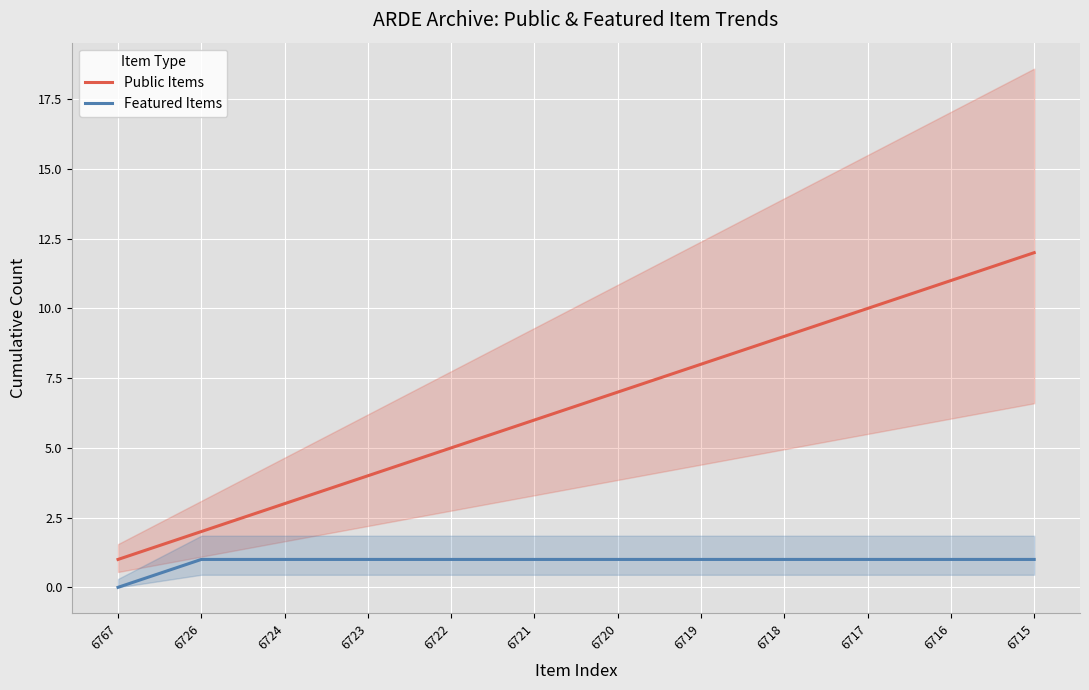

Count the number of categories in the chart.

12